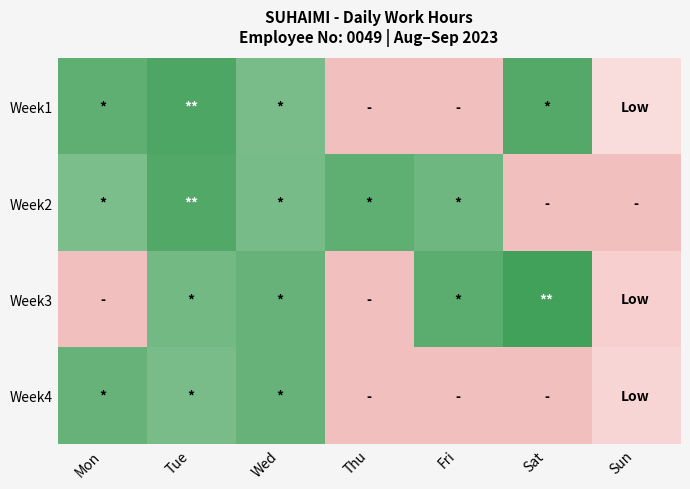

How many values in the Week1 series exceed 11?

4